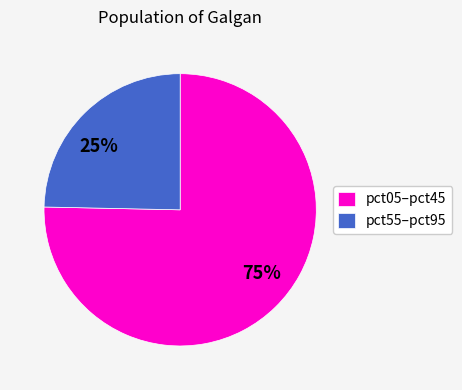

Is it true that pct55–pct95 is 13% of the pie?

False